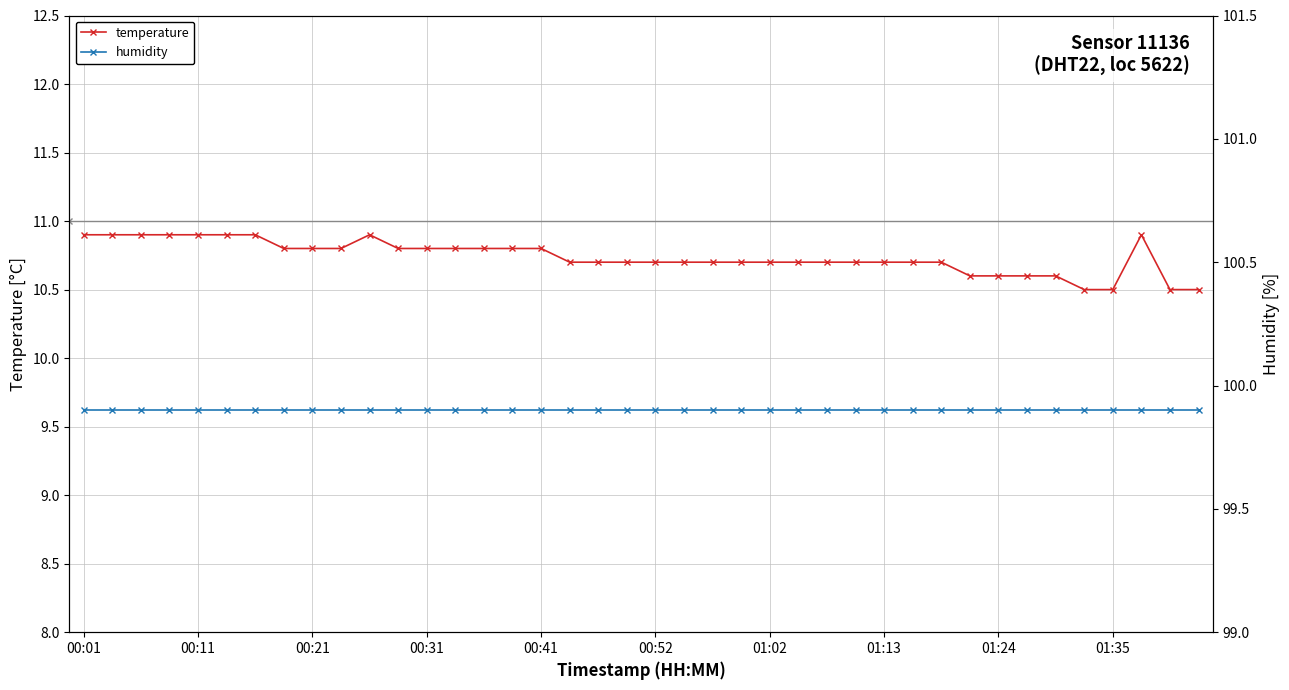

True or false: humidity and temperature intersect in this chart.

False